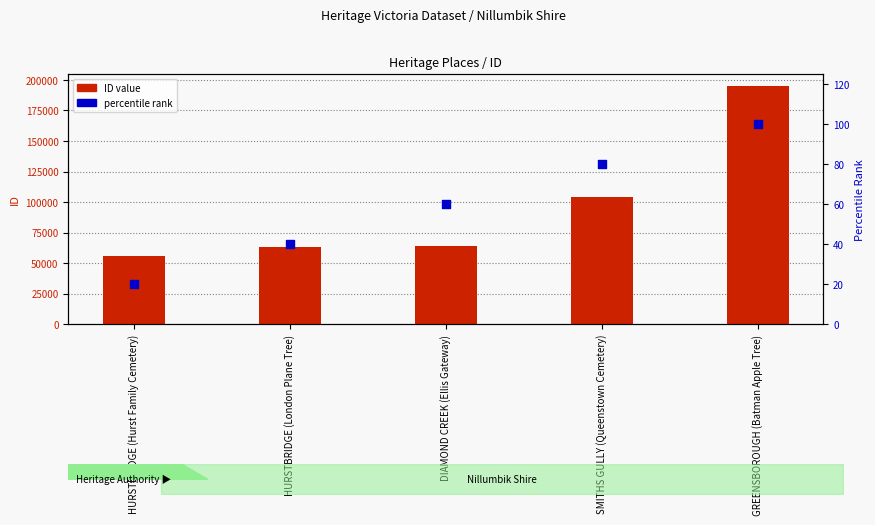

At which category is the sum across all series the highest?

GREENSBOROUGH (Batman Apple Tree)